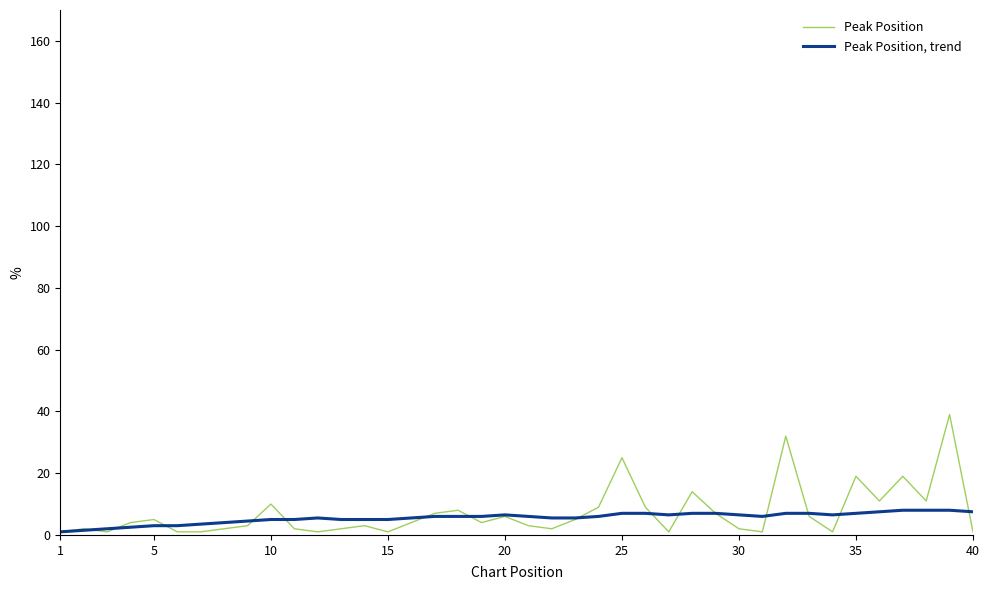

Which series has the largest range (max minus min)?

Peak Position